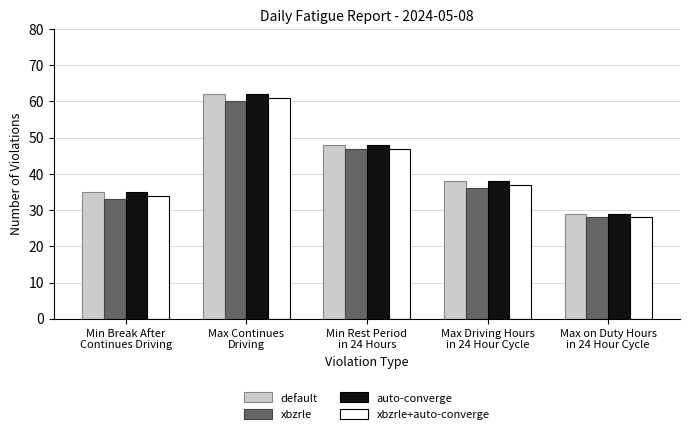

What is the minimum value for xbzrle+auto-converge?

28